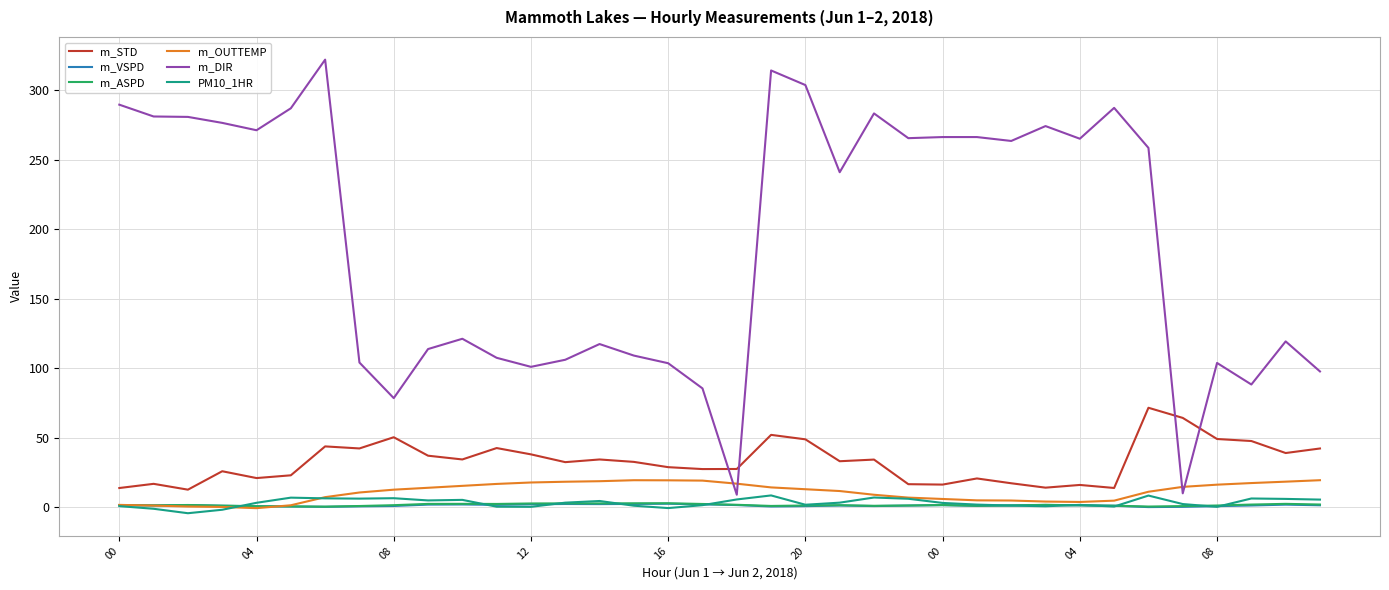

Which series has the widest spread of values?

m_DIR